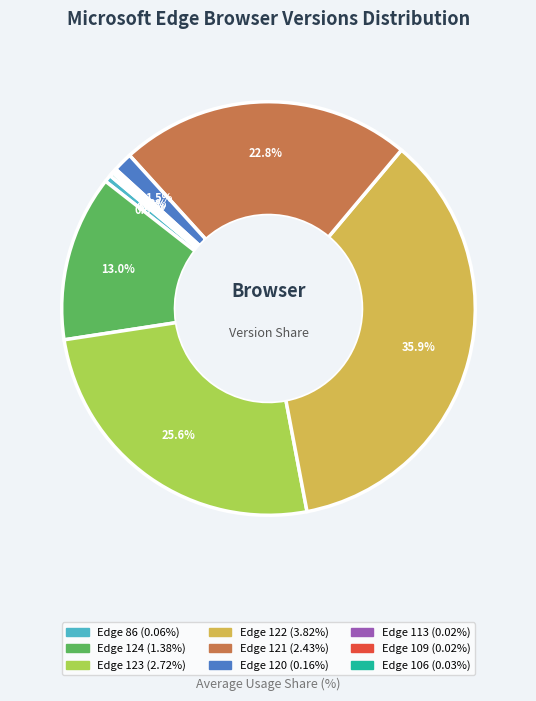

To the nearest percent, what is the combined percentage of Edge 120 and Edge 122?

37%